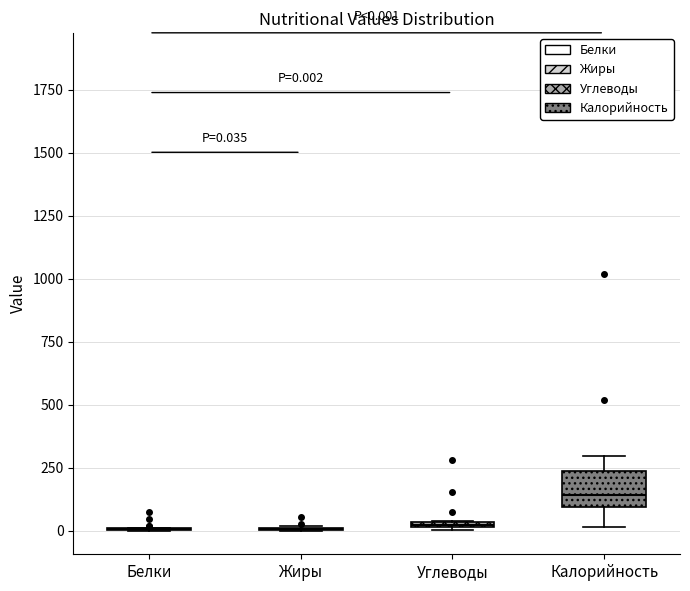

Which box is the tallest, from its lower edge to its upper edge?

Калорийность